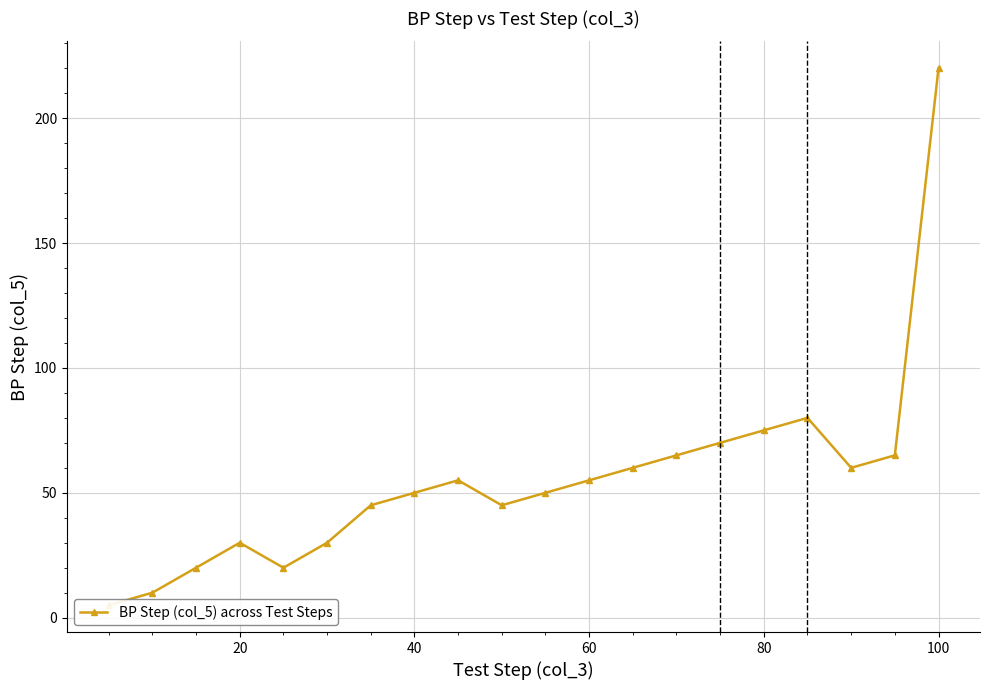

What is the value of the 12th point from the left?

55